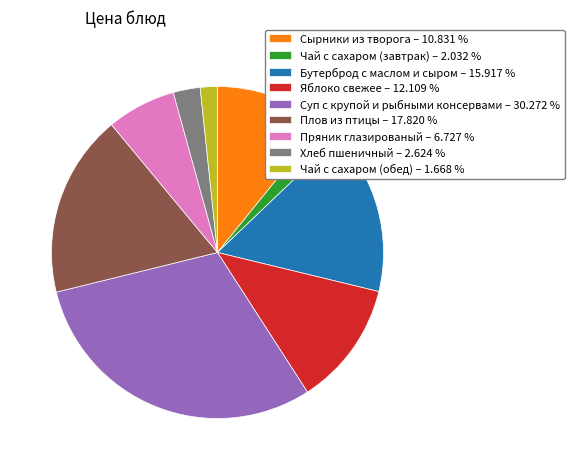

Is there a majority slice in this chart?

No